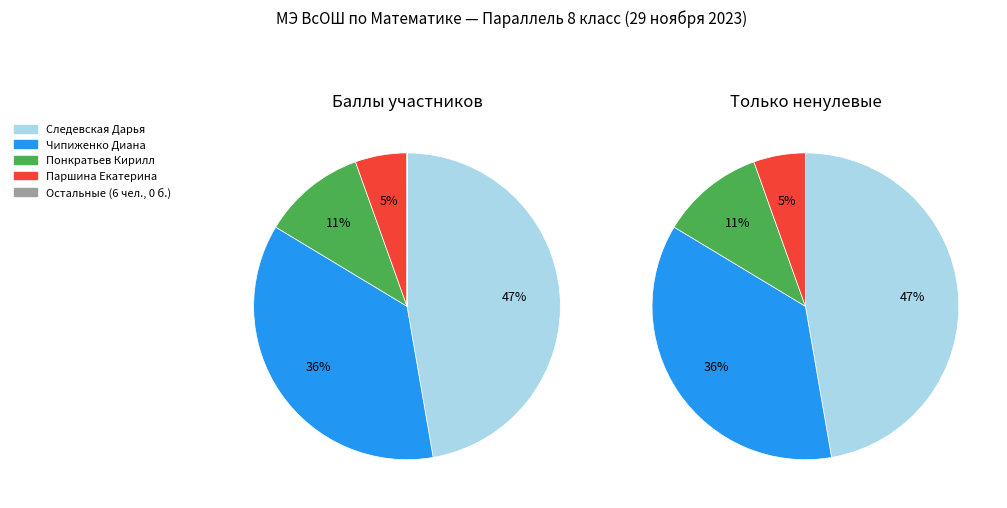

Does any single category account for the majority?

No